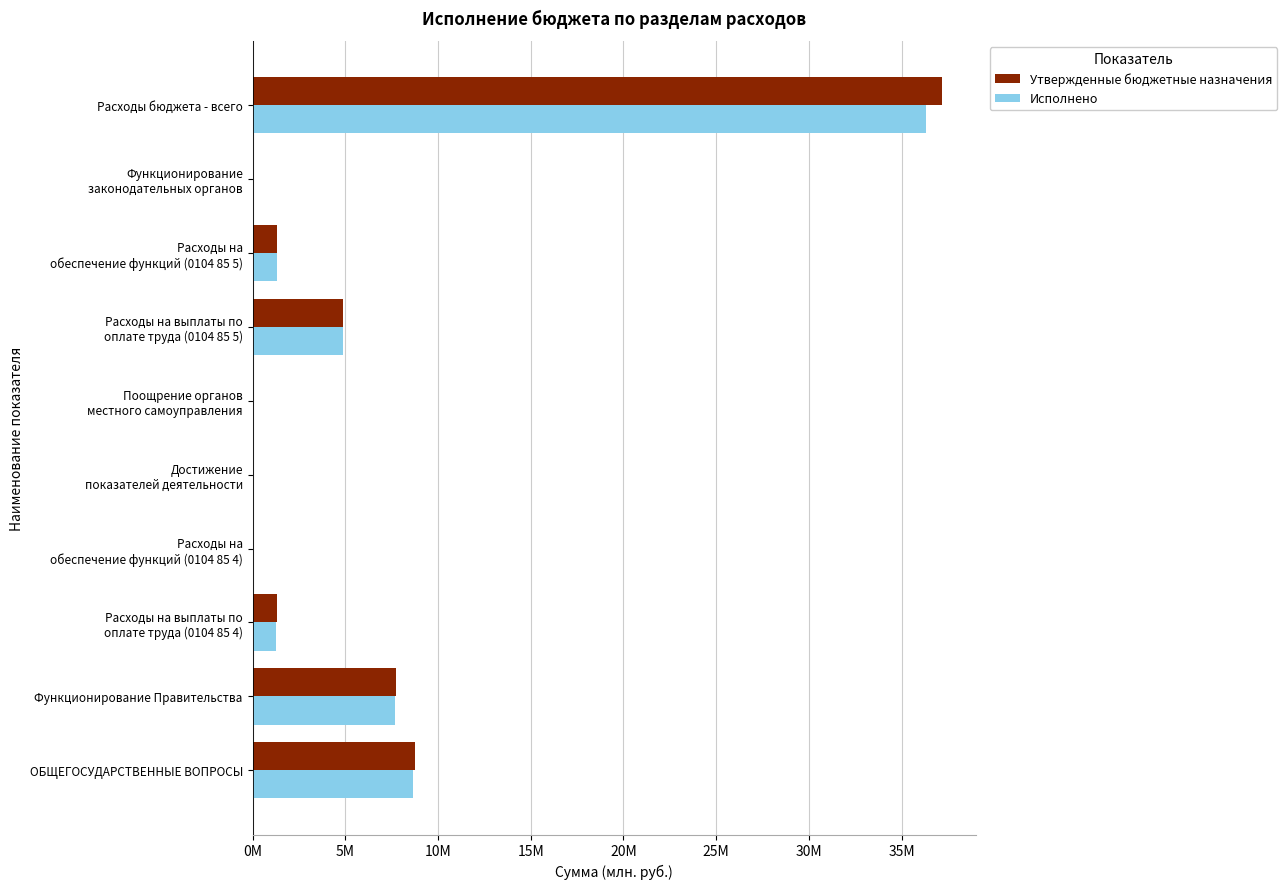

Reading left to right, transcribe all the data shown in this chart.

Утвержденные бюджетные назначения: 8.8	7.7	1.3	0.0	0.0	0.0	4.9	1.3	0.0	37.2
Исполнено: 8.6	7.7	1.3	0.0	0.0	0.0	4.9	1.3	0.0	36.3